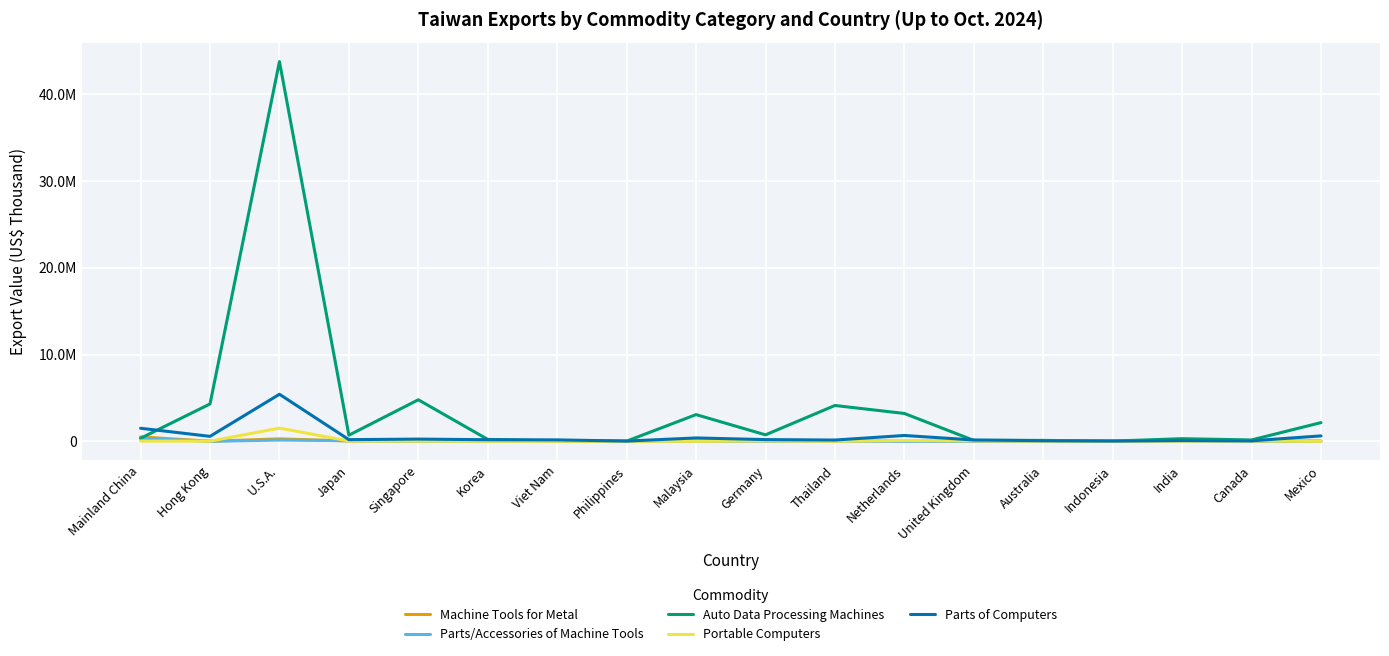

Where is Parts of Computers nearest to the value 2724487?

Mainland China